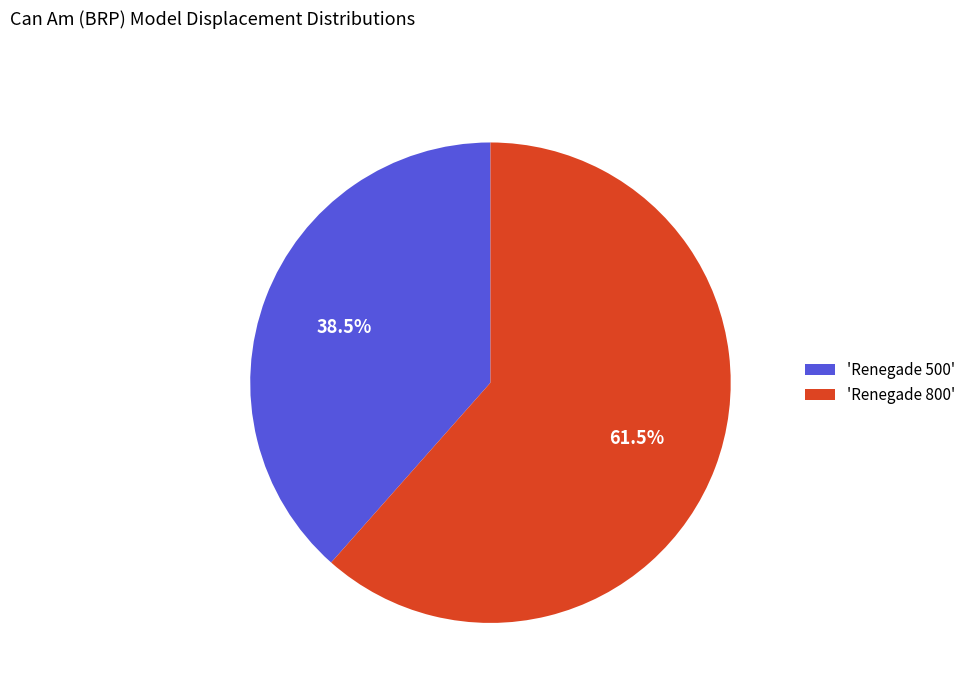

Which slice represents more than half of the pie?

'Renegade 800'